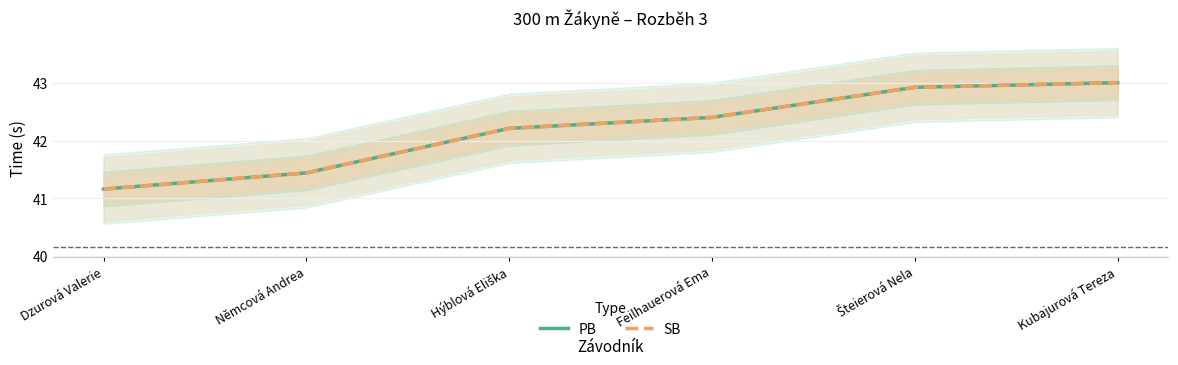

True or false: PB and SB cross at least once.

False